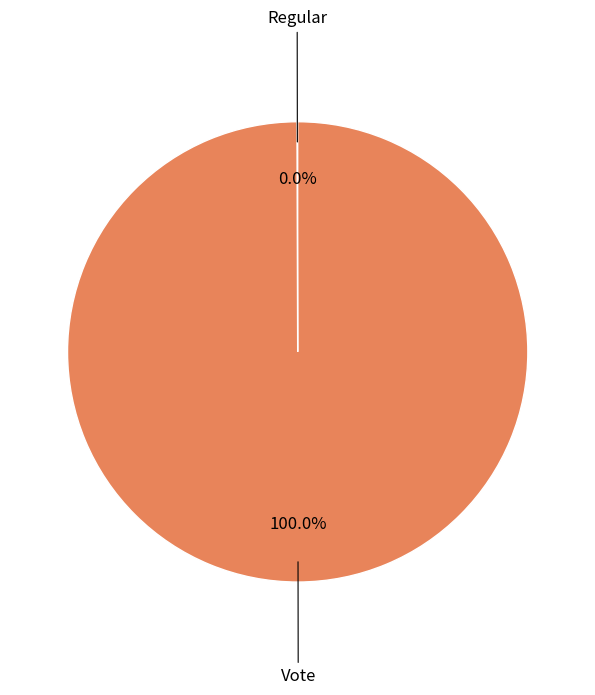

What is the majority slice?

Vote